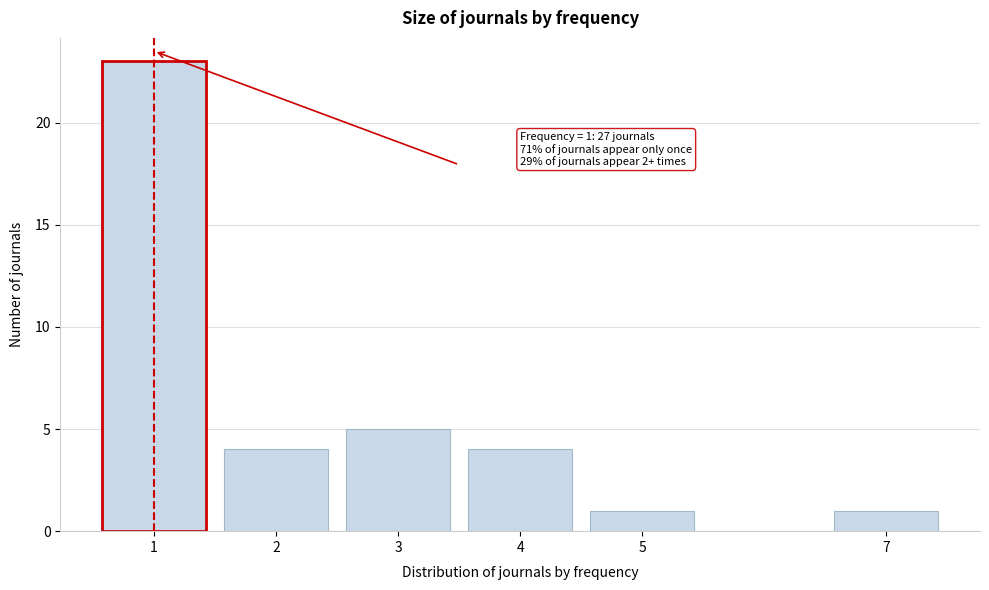

Reading left to right, extract all data points from this chart.

1=23	2=4	3=5	4=4	5=1	7=1